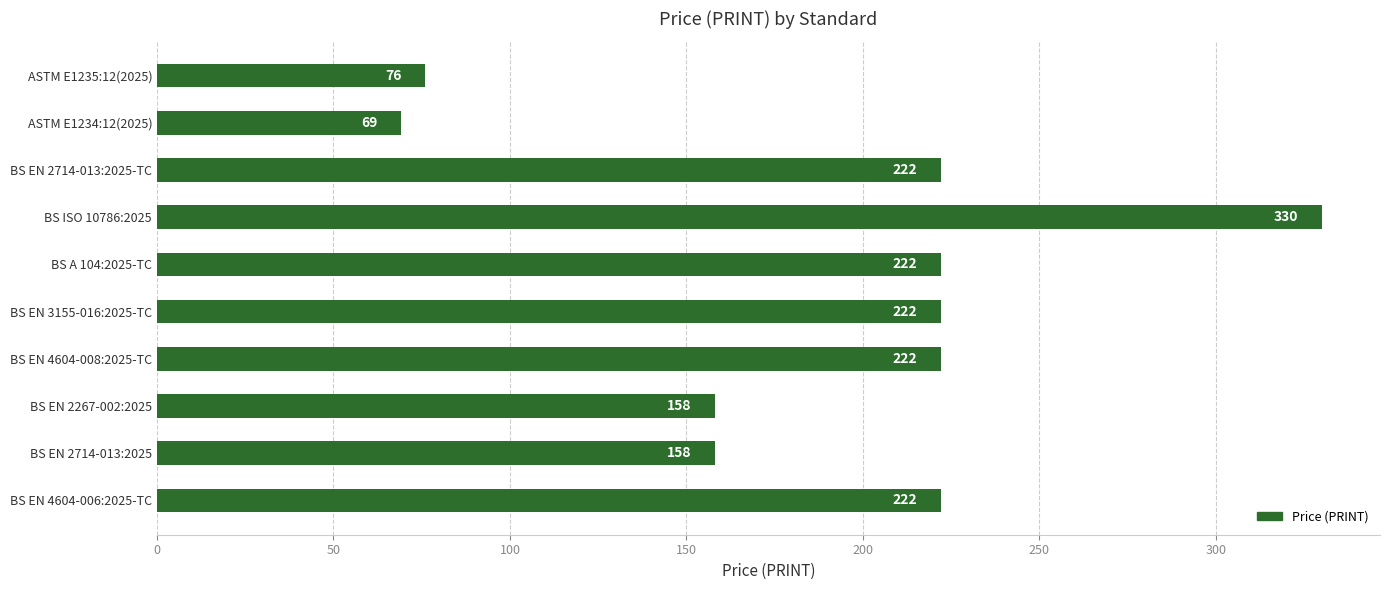

Reading top to bottom, list all the values displayed in this chart.

76	69	222	330	222	222	222	158	158	222